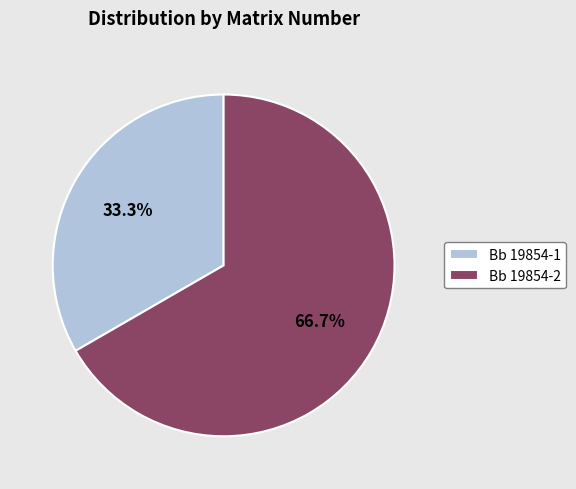

How much of the chart is everything except Bb 19854-2?

33.3%